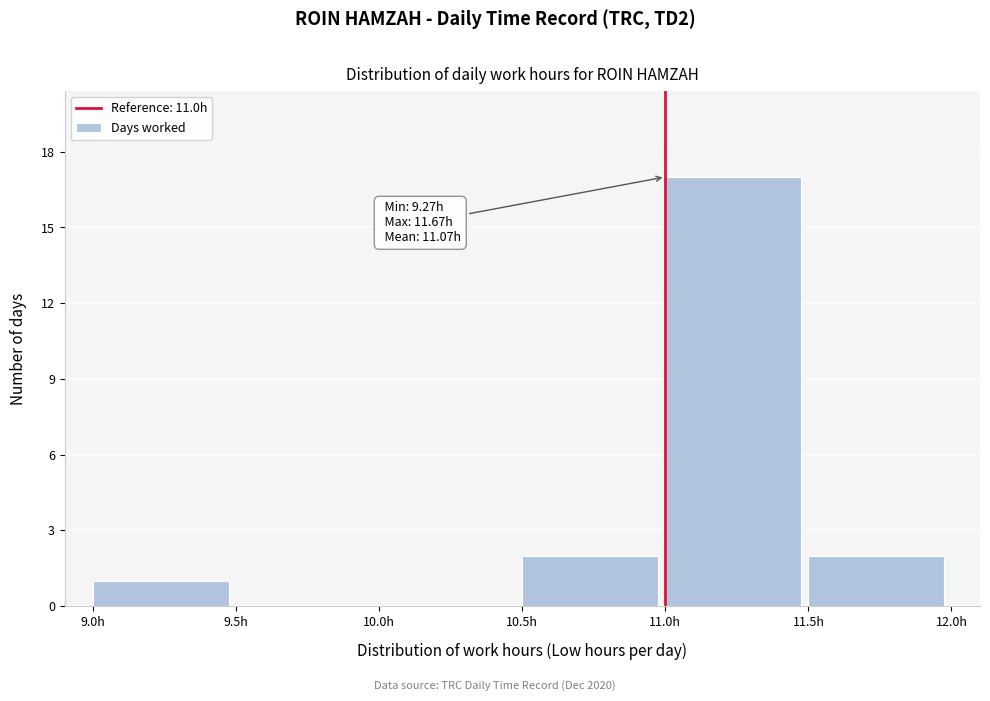

Over which range of the x-axis is the bar tallest?

11.0 to 11.5